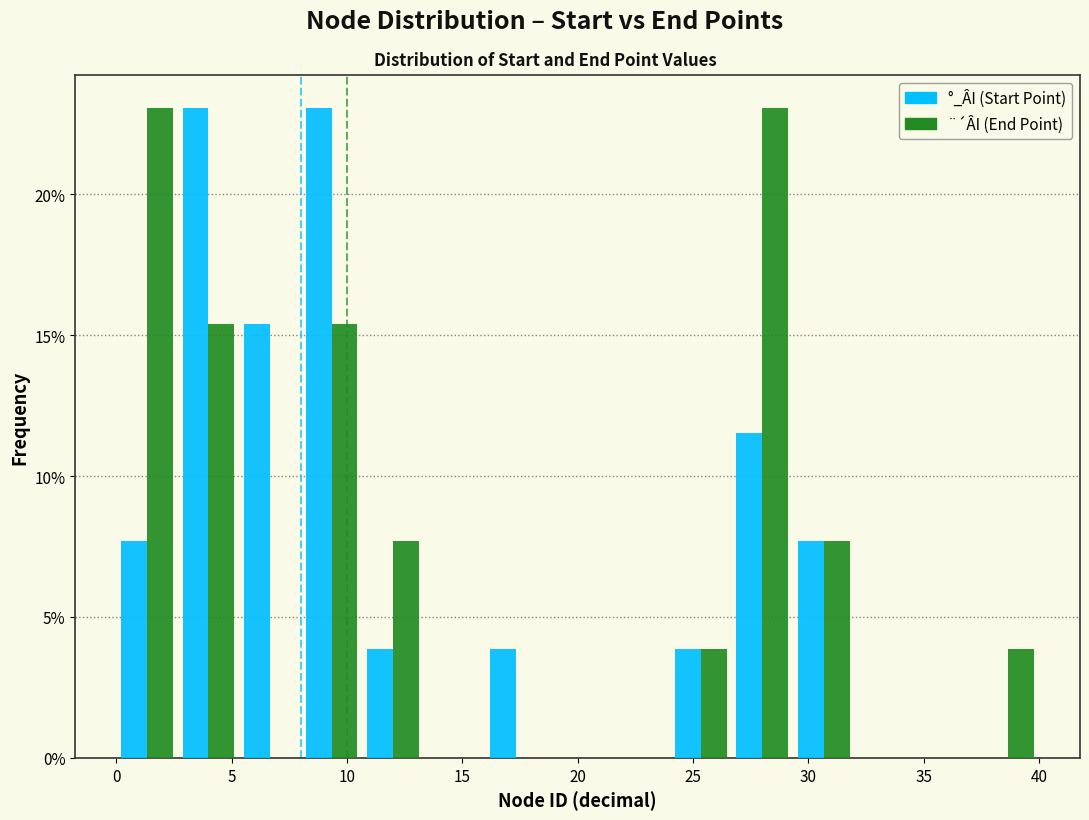

What is the height of the ¨´ÂI (End Point) bar covering 37.5 to 40.0 on the x-axis? Neither the bar edges nor the heights are printed on the chart, so give them approximately, as read against the axes.

4.0